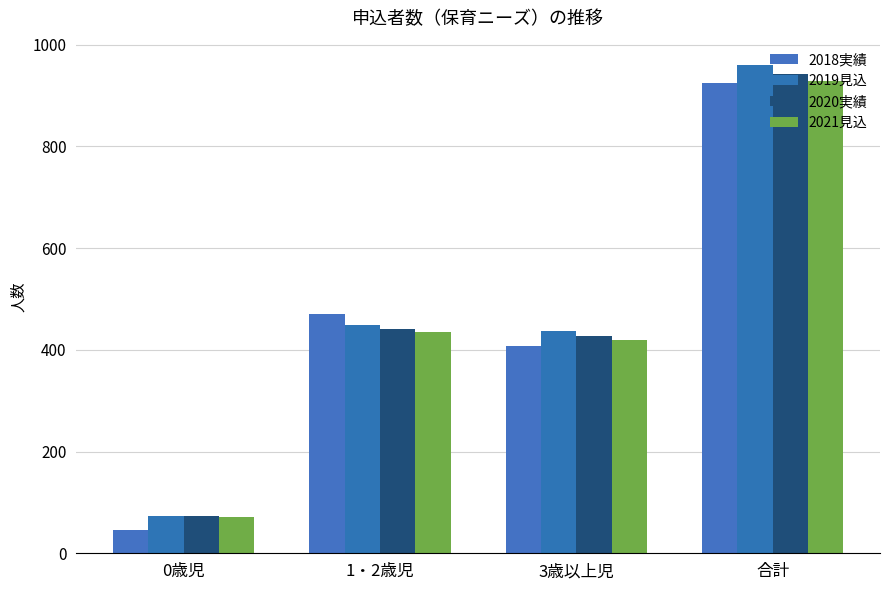

Which category has the lowest value in the 2019見込 series?

0歳児